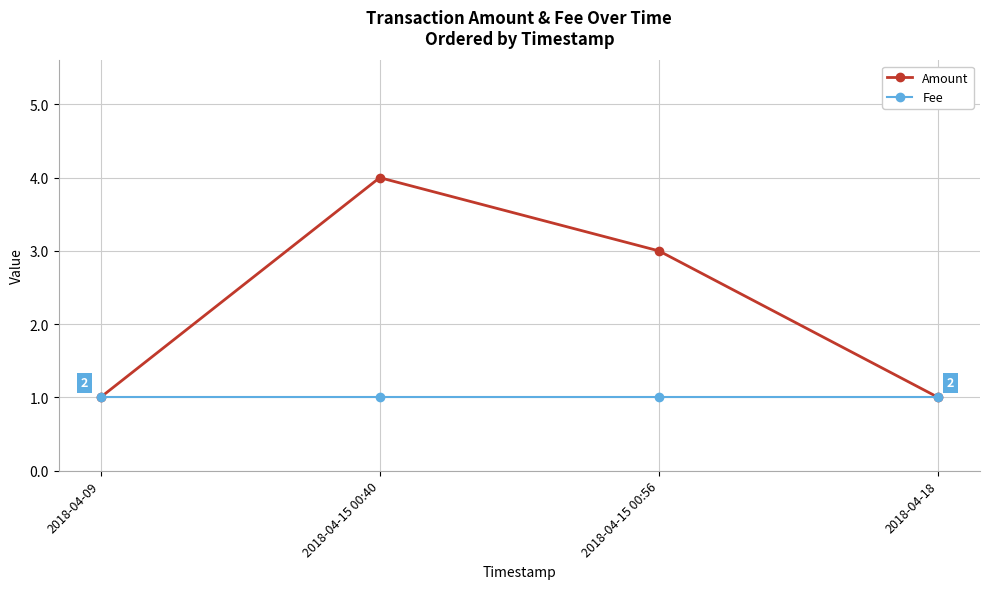

How many categories are shown in the chart?

4